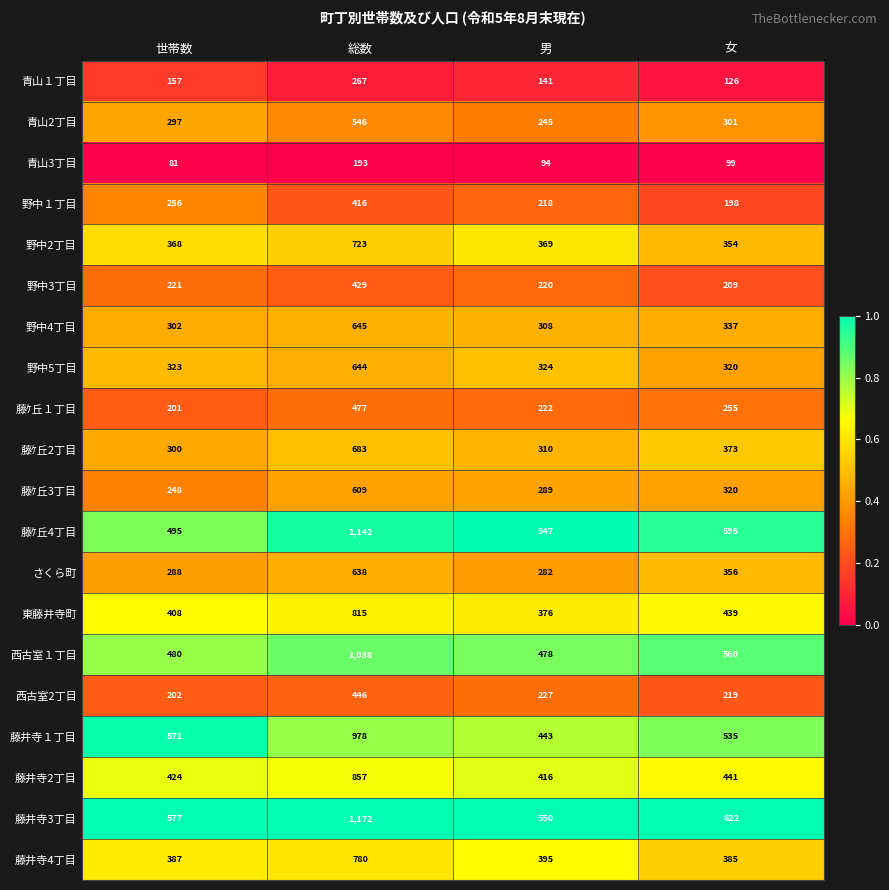

What is the sum of the 藤ｹ丘2丁目 values at 男 and 総数?

993